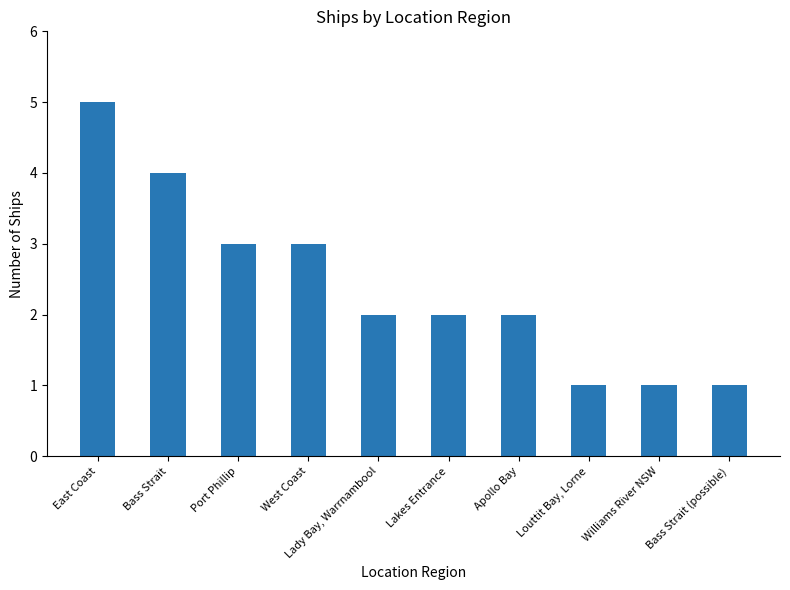

Approximately how many times larger is the value at Bass Strait compared to Louttit Bay, Lorne?

4.0